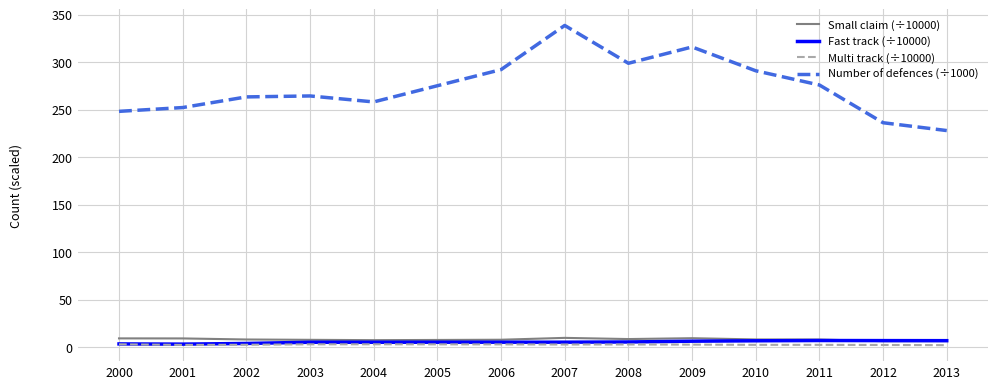

True or false: Small claim (÷10000) has a value of 6.3 at 2013.

True